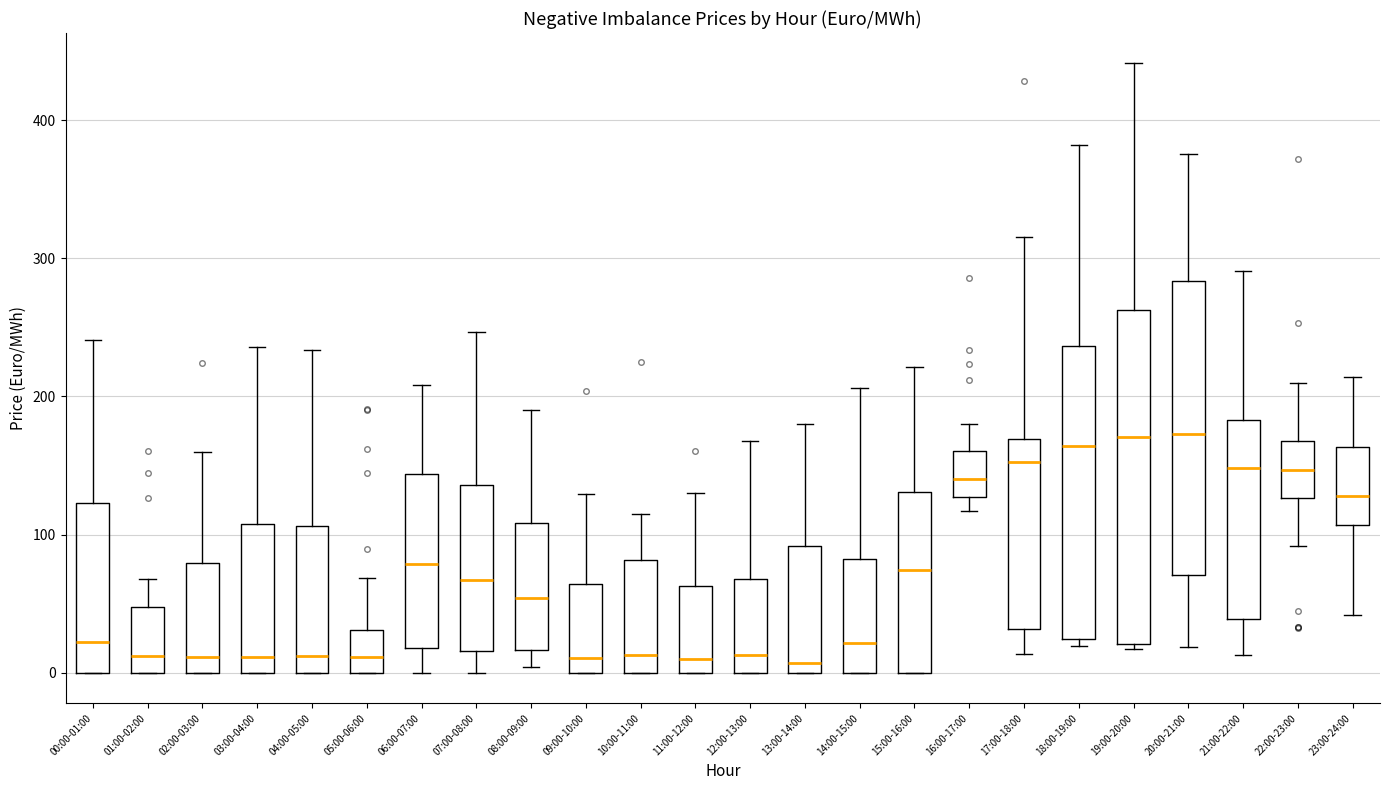

Where does the upper whisker of the box for 05:00-06:00 end on the y-axis? The values are not printed on the chart, so give them approximately, as read against the axis.

70